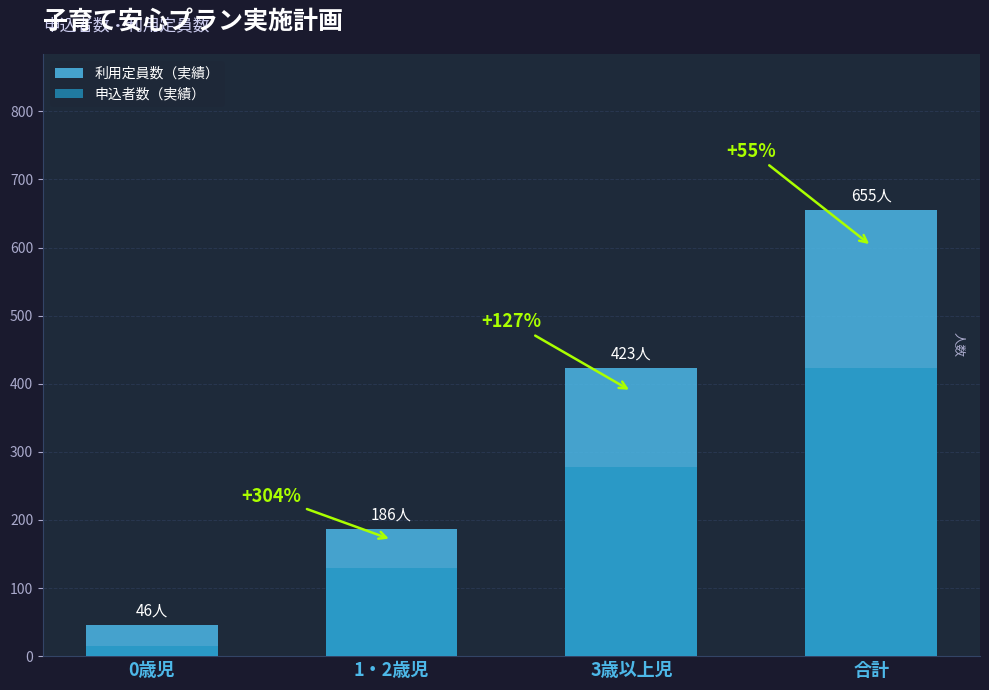

Reading right to left, list all the values displayed in this chart.

利用定員数（実績）: 合計=655	3歳以上児=423	1・2歳児=186	0歳児=46
申込者数（実績）: 合計=423	3歳以上児=278	1・2歳児=130	0歳児=15